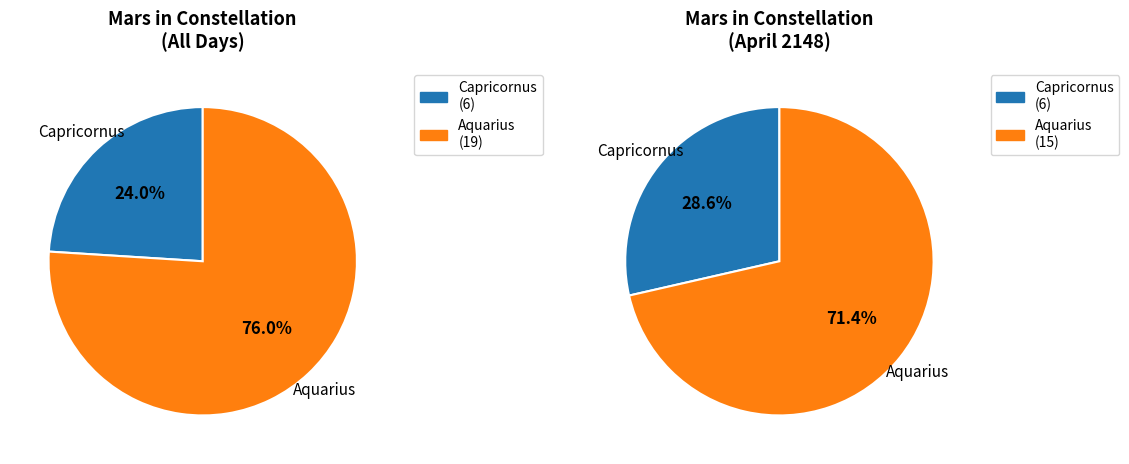

Does Capricornus account for over 50% of the chart?

No